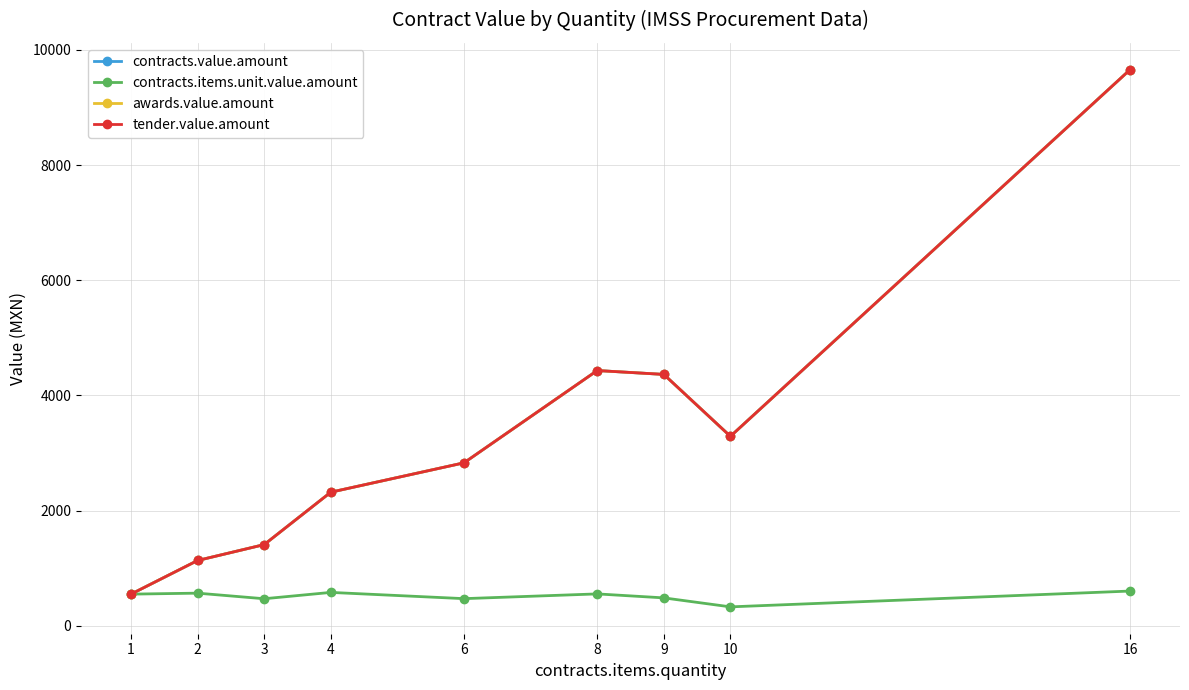

True or false: tender.value.amount has more than 0 points higher than both neighbors.

True